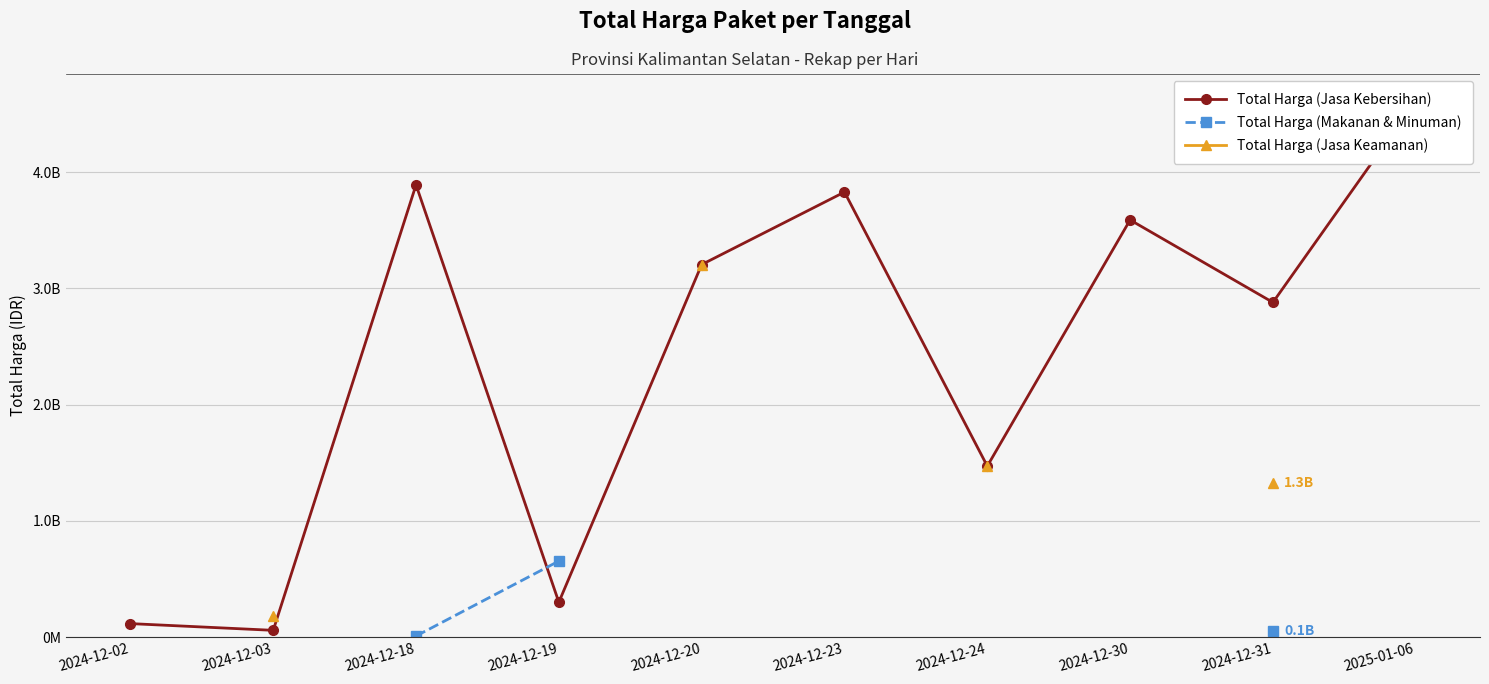

How many positive values does the Total Harga (Makanan & Minuman) series have?

3